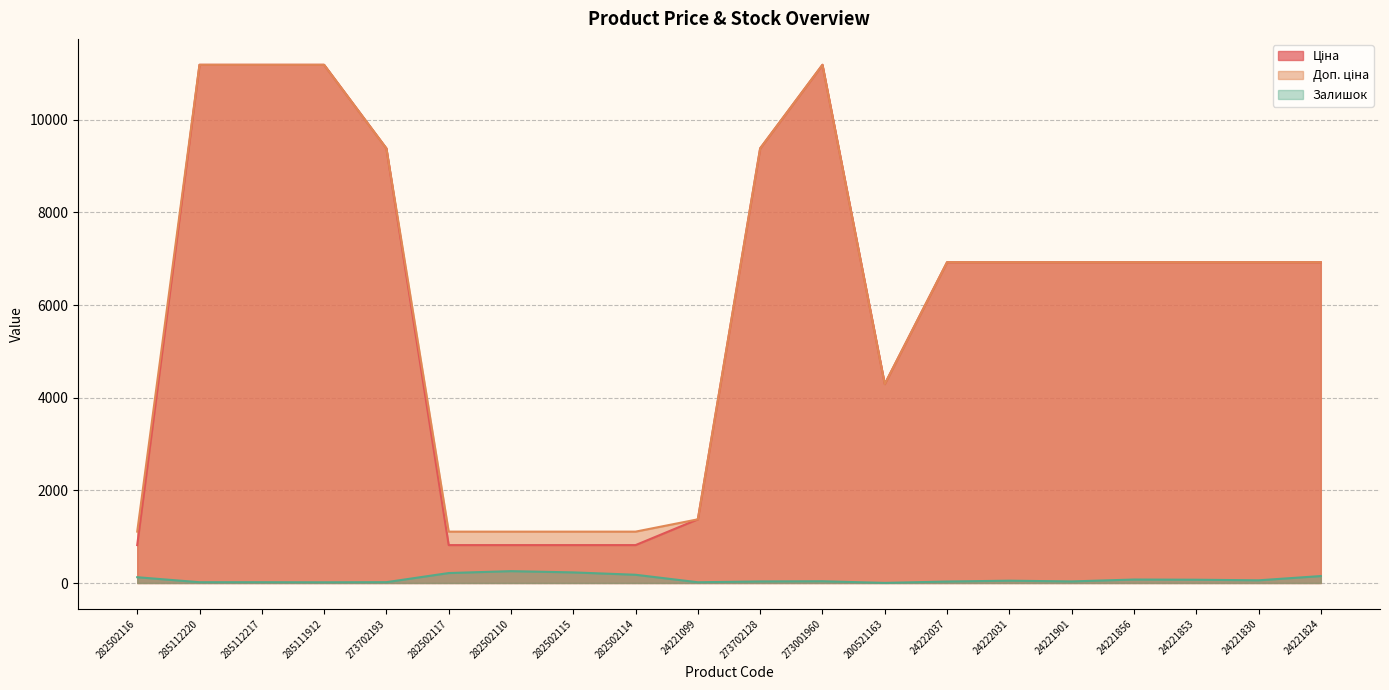

What is the total value across all series at 24222037?

13883.3